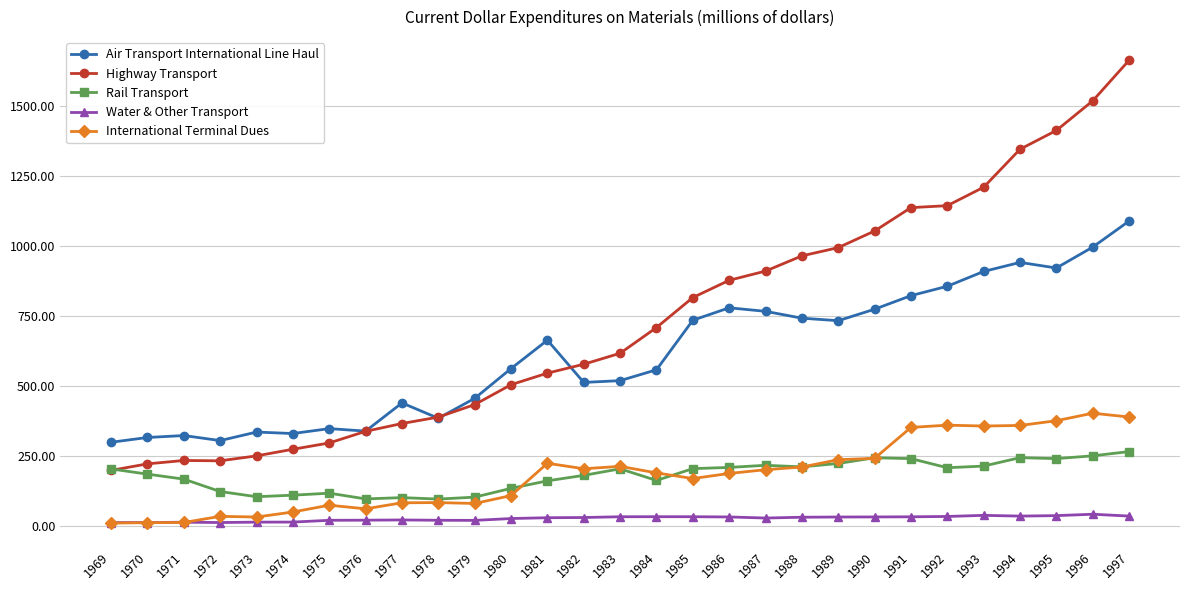

Which series changed the most between 1983 and 1993?

Highway Transport